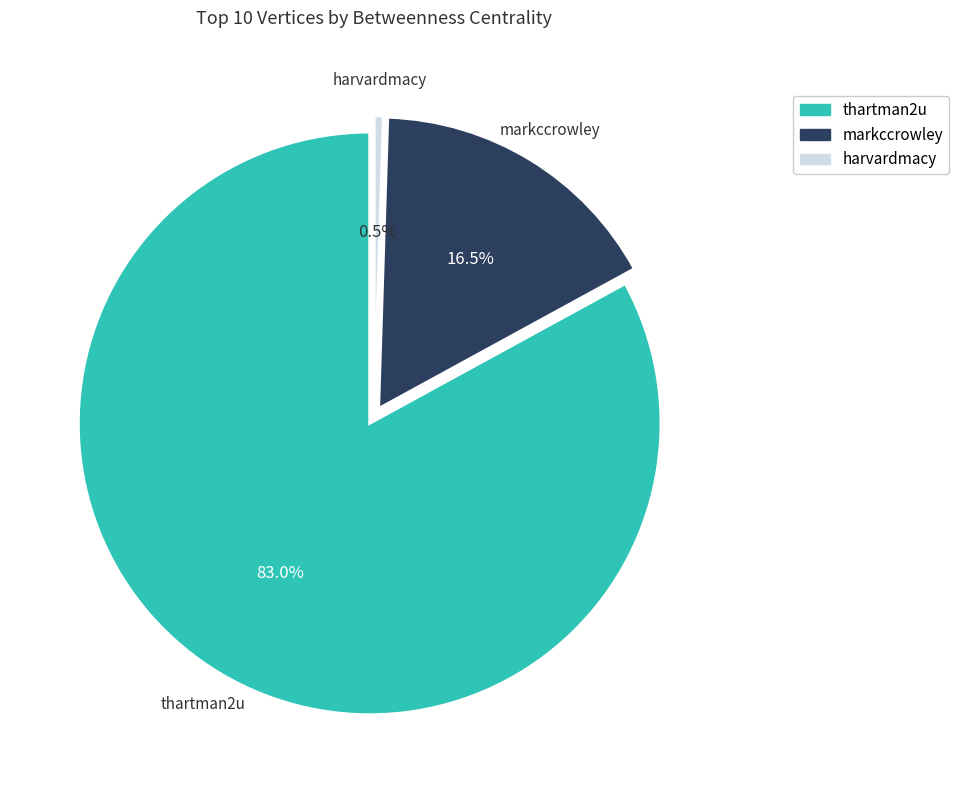

To the nearest percent, what portion does markccrowley represent?

17%